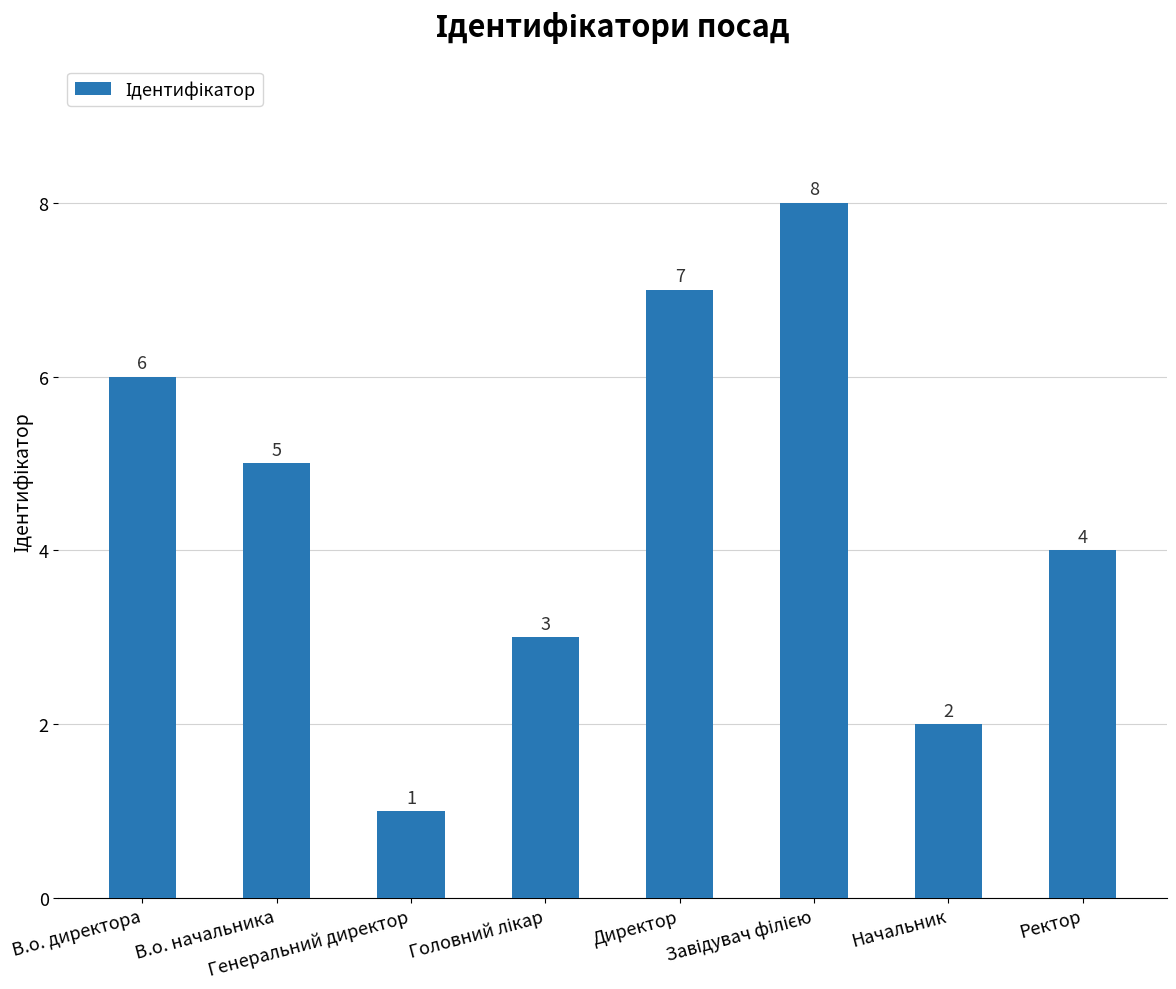

What value does the data have at Ректор?

4